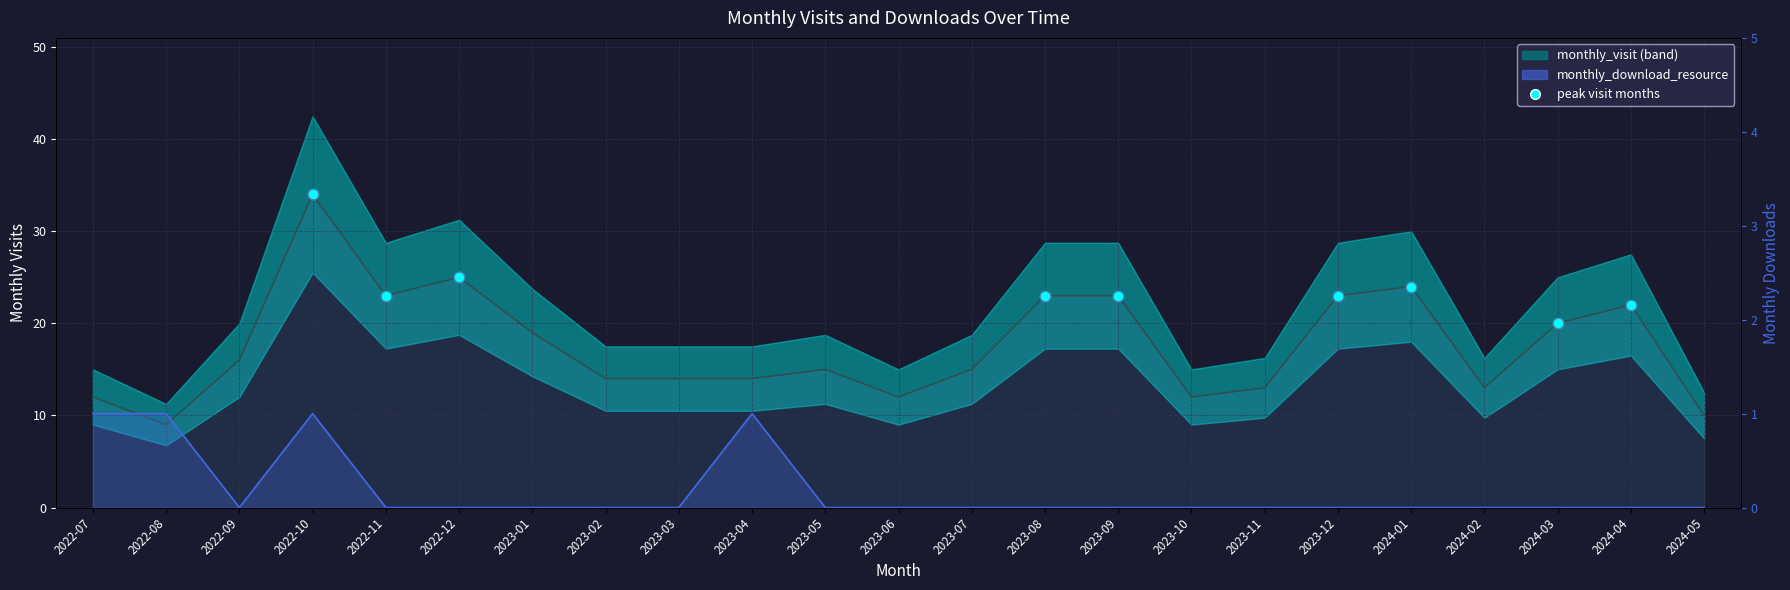

Which series contains the highest Y value?

monthly_visit